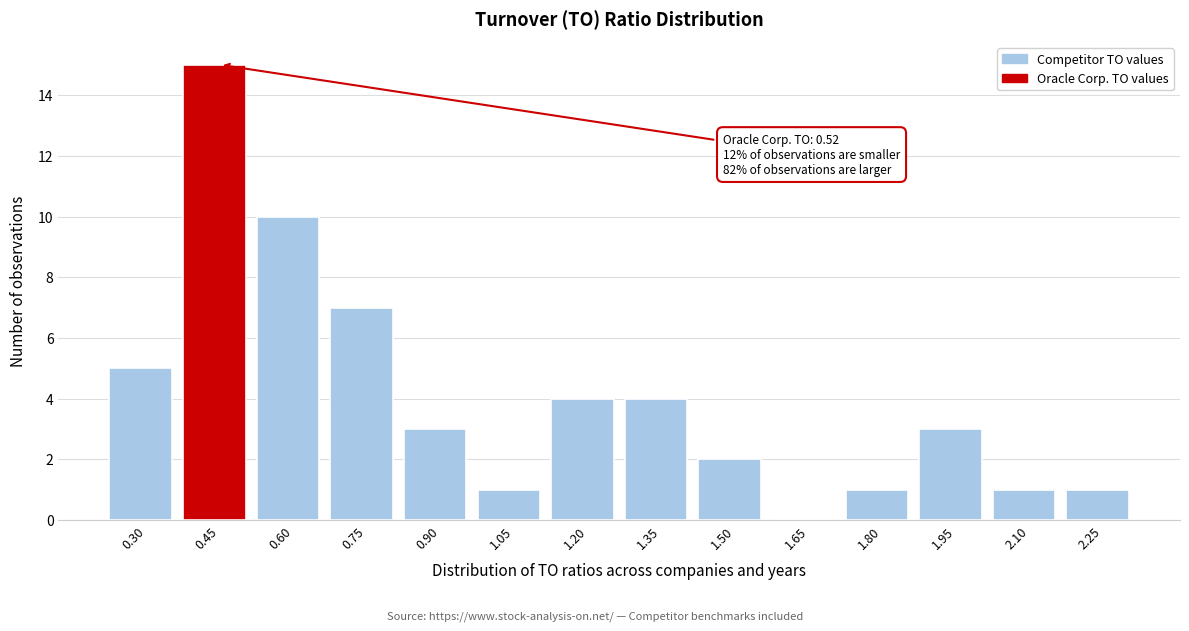

Reading left to right, list all the values displayed in this chart.

0.30=5	0.45=15	0.60=10	0.75=7	0.90=3	1.05=1	1.20=4	1.35=4	1.50=2	1.65=0	1.80=1	1.95=3	2.10=1	2.25=1